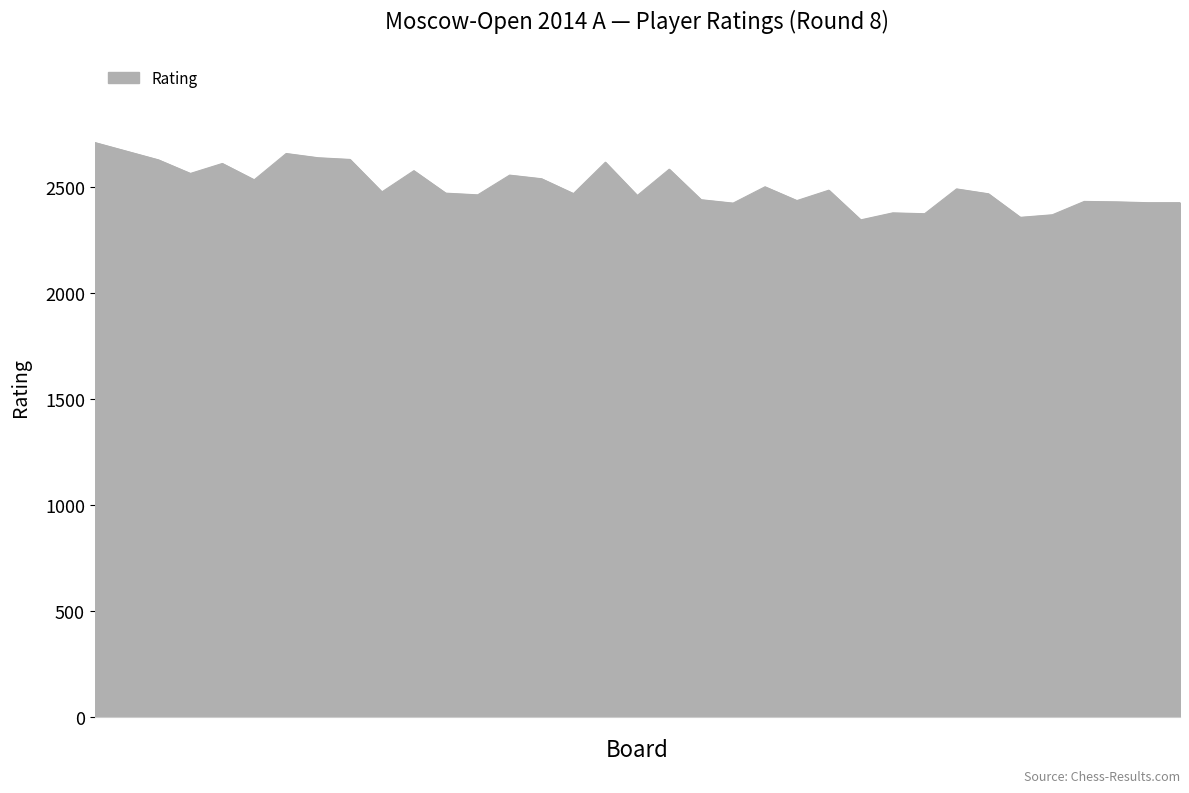

What is the difference between the maximum and minimum values?

365